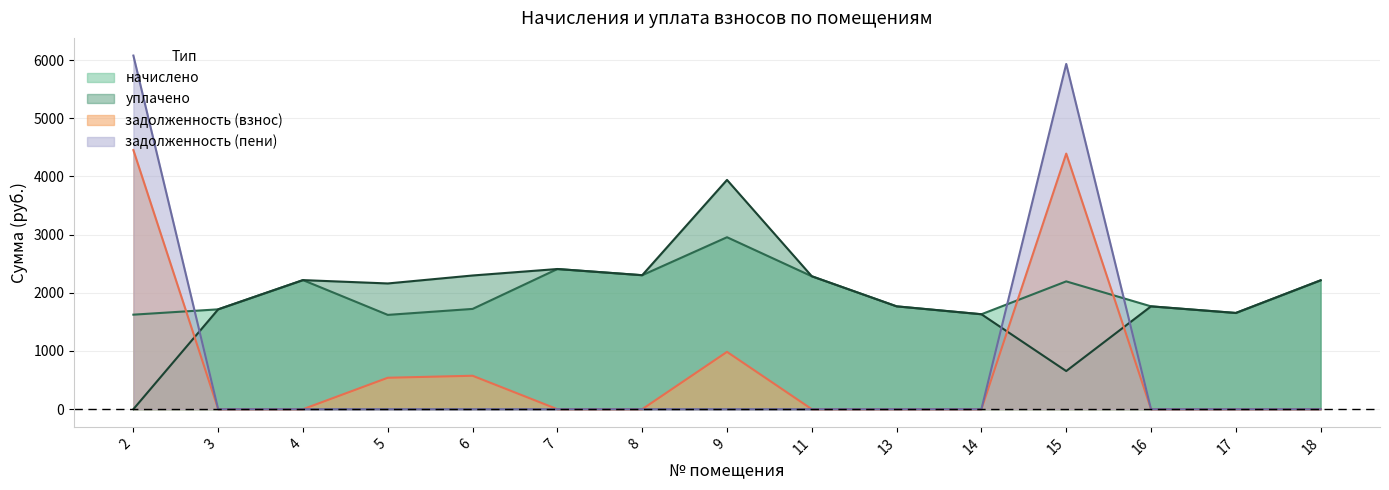

Reading left to right, extract all data points from this chart.

начислено: 1624.0	1715.7	2217.9	1620.4	1723.0	2408.6	2302.3	2954.8	2283.9	1767.0	1631.4	2195.9	1767.0	1653.4	2214.3
уплачено: 0.0	1715.7	2217.9	2160.5	2297.4	2408.6	2302.3	3939.7	2283.9	1767.0	1631.4	655.2	1767.0	1653.4	2214.3
задолженность (взнос): 4452.3	0.0	0.0	540.1	574.3	0.0	0.0	984.9	0.0	0.0	0.0	4391.8	0.0	0.0	0.0
задолженность (пени): 6076.3	0.0	0.0	0.0	0.0	0.0	0.0	0.0	0.0	0.0	0.0	5932.5	0.0	0.0	0.0